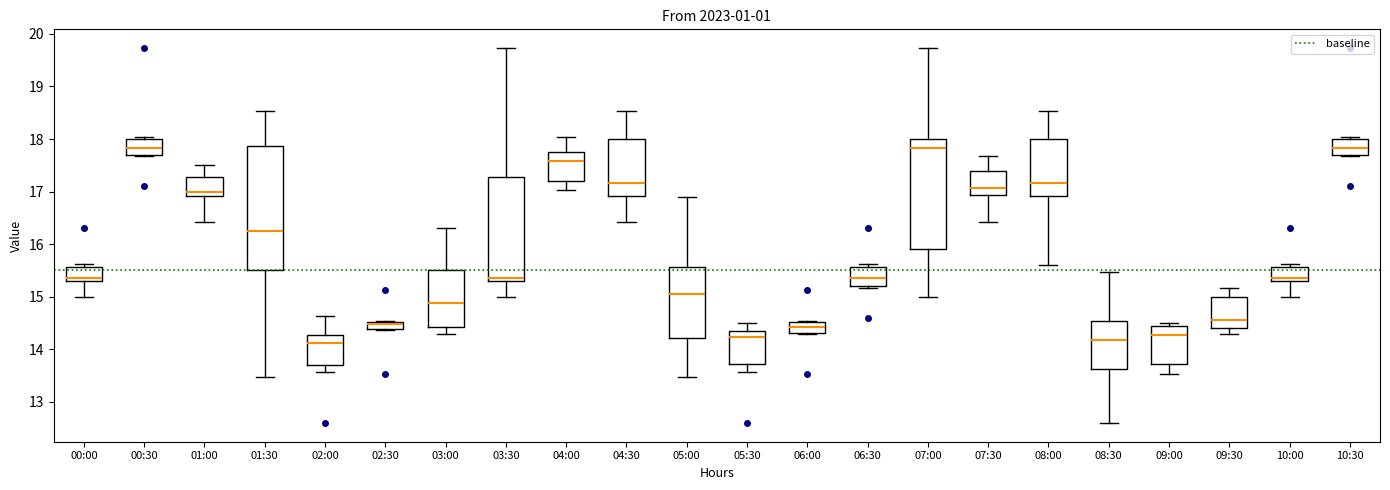

Comparing the boxes themselves (not the whiskers), which one is the tallest?

01:30